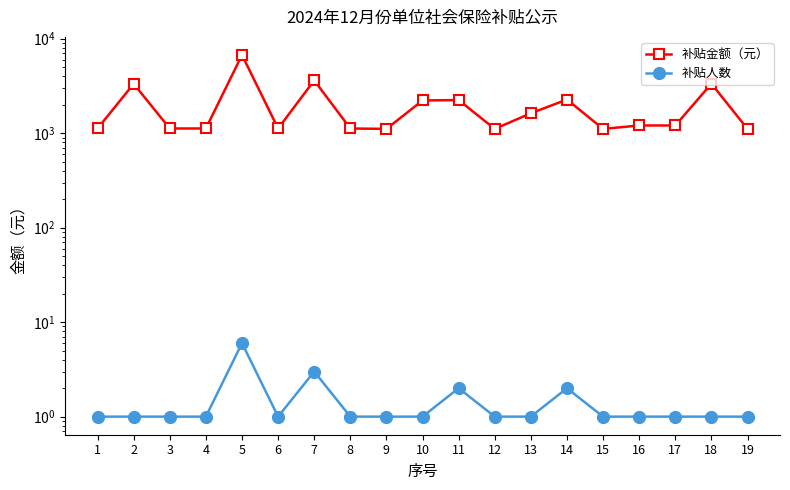

Where is the first local maximum for 补贴人数?

5